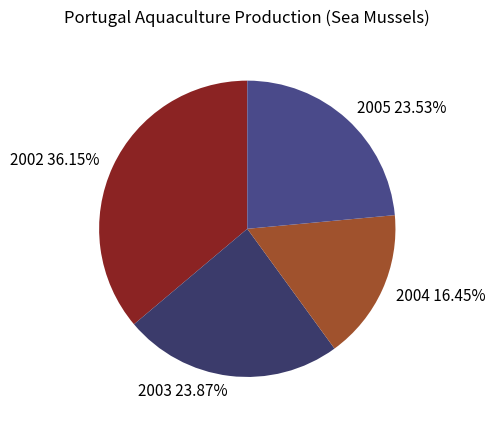

Which category has the smallest portion of the pie?

2004